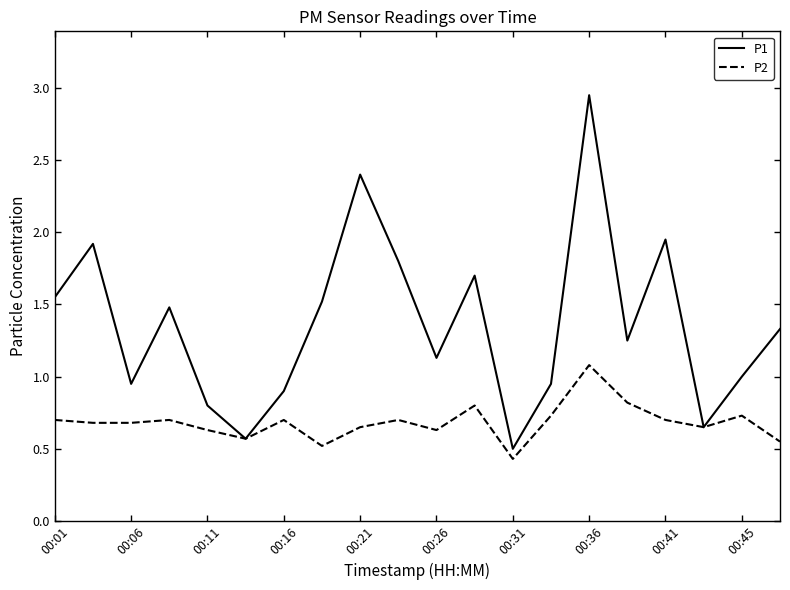

How many lines are shown in the chart?

2